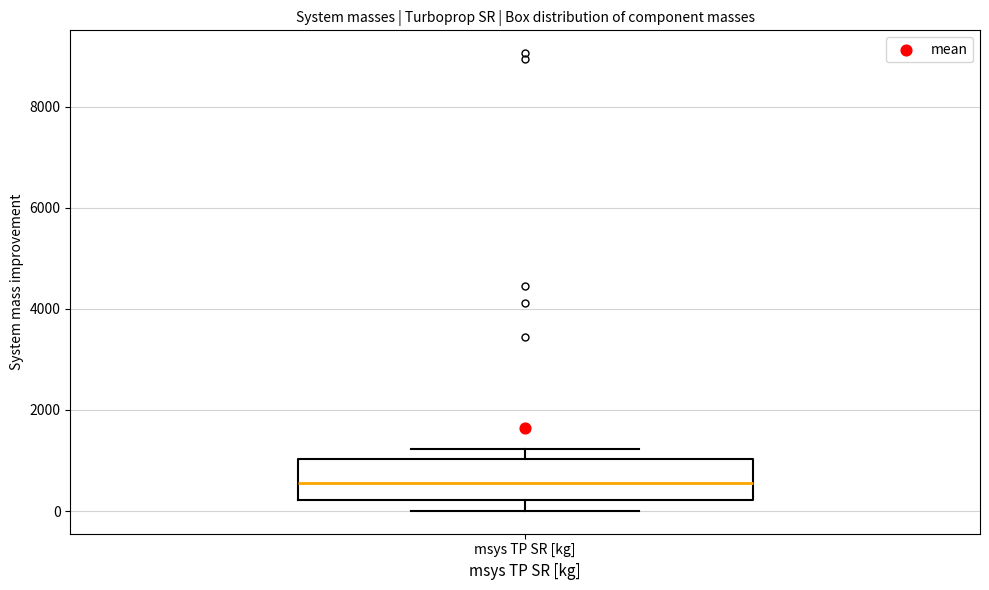

Where does the upper whisker of the box for msys TP SR [kg] end on the y-axis? The values are not printed on the chart, so give them approximately, as read against the axis.

1200